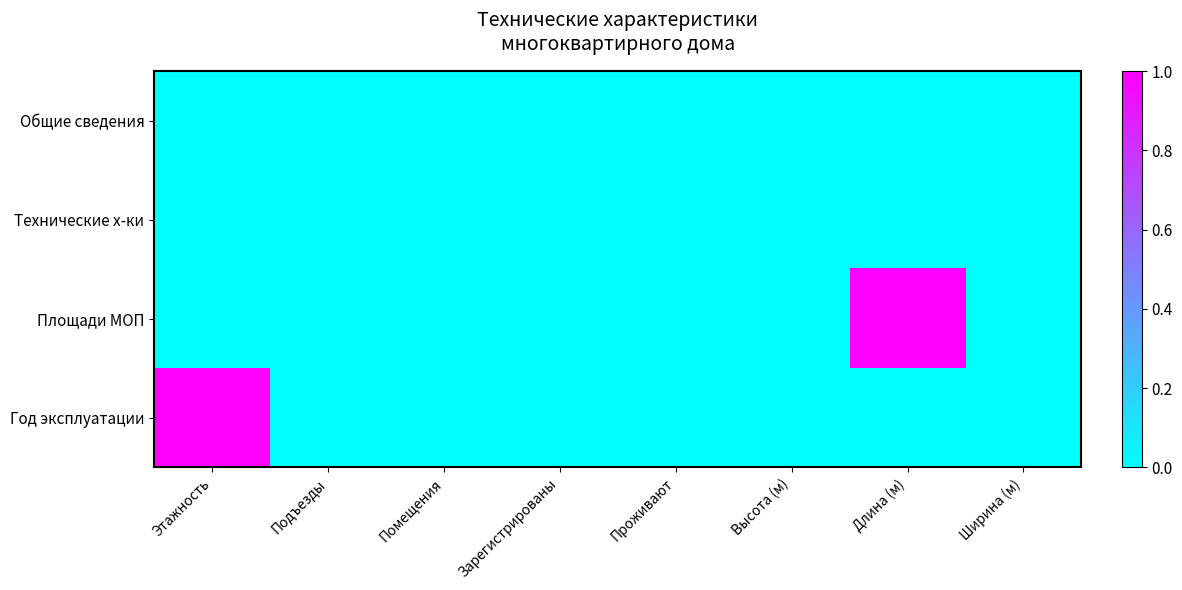

Reading right to left, transcribe all the data shown in this chart.

Общие сведения: Ширина (м)=0	Длина (м)=0	Высота (м)=0	Проживают=0	Зарегистрированы=0	Помещения=0	Подъезды=0	Этажность=0
Технические х-ки: Ширина (м)=0	Длина (м)=0	Высота (м)=0	Проживают=0	Зарегистрированы=0	Помещения=0	Подъезды=0	Этажность=0
Площади МОП: Ширина (м)=0	Длина (м)=1	Высота (м)=0	Проживают=0	Зарегистрированы=0	Помещения=0	Подъезды=0	Этажность=0
Год эксплуатации: Ширина (м)=0	Длина (м)=0	Высота (м)=0	Проживают=0	Зарегистрированы=0	Помещения=0	Подъезды=0	Этажность=1